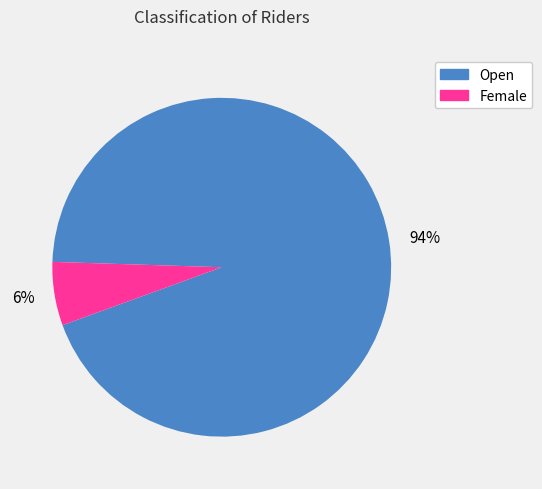

Count the number of slices in the pie.

2